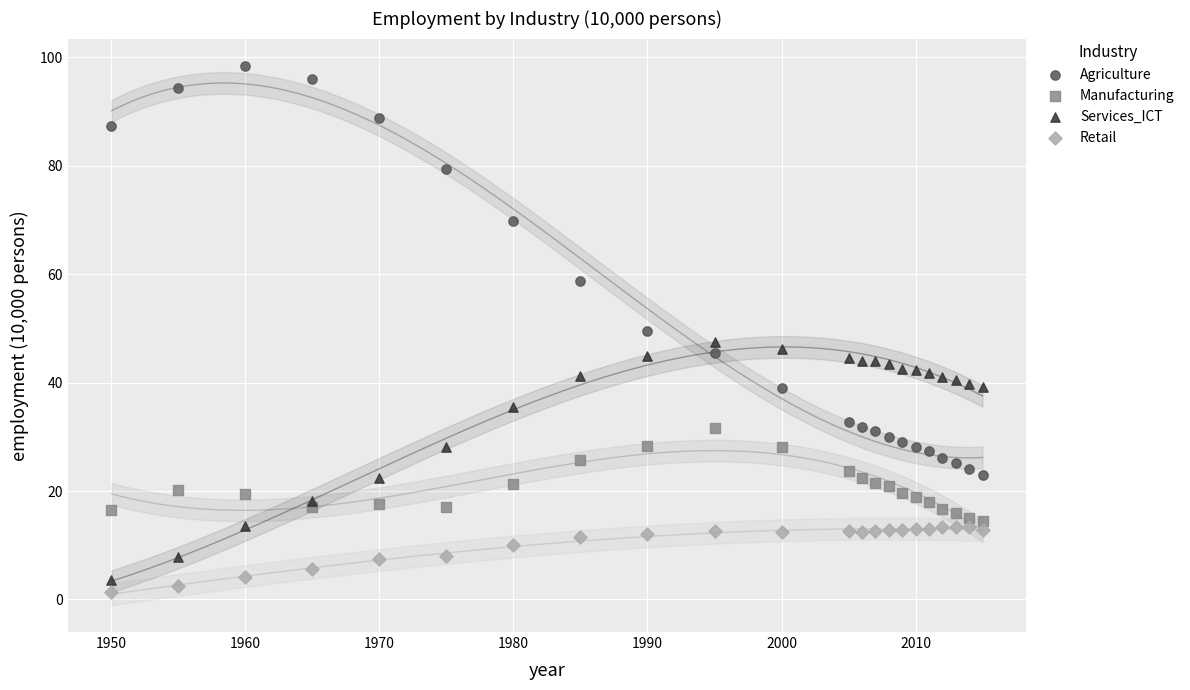

In the Agriculture series, what Y value is closest to 60?

58.7